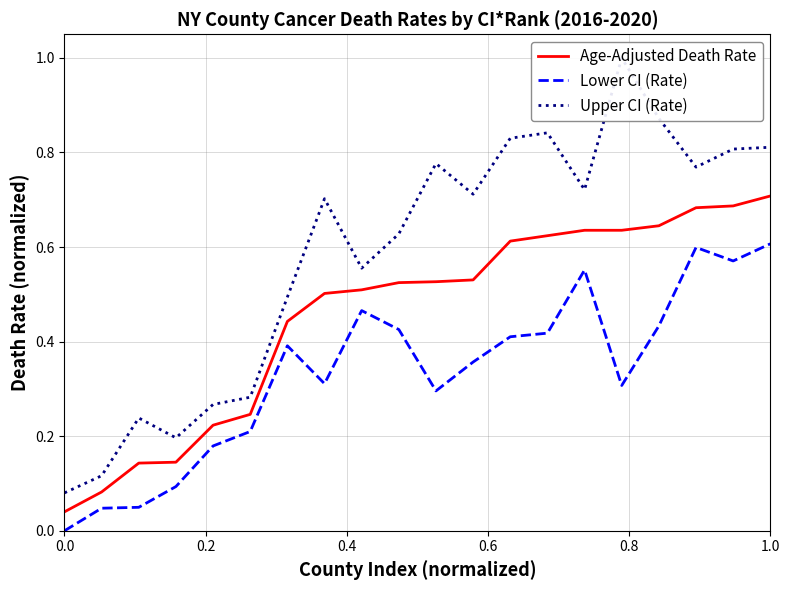

Reading left to right, list all the values displayed in this chart.

Age-Adjusted Death Rate: 0.0	0.1	0.1	0.1	0.2	0.2	0.4	0.5	0.5	0.5	0.5	0.5	0.6	0.6	0.6	0.6	0.6	0.7	0.7	0.7
Lower CI (Rate): 0.0	0.0	0.0	0.1	0.2	0.2	0.4	0.3	0.5	0.4	0.3	0.4	0.4	0.4	0.6	0.3	0.4	0.6	0.6	0.6
Upper CI (Rate): 0.1	0.1	0.2	0.2	0.3	0.3	0.5	0.7	0.6	0.6	0.8	0.7	0.8	0.8	0.7	1.0	0.9	0.8	0.8	0.8